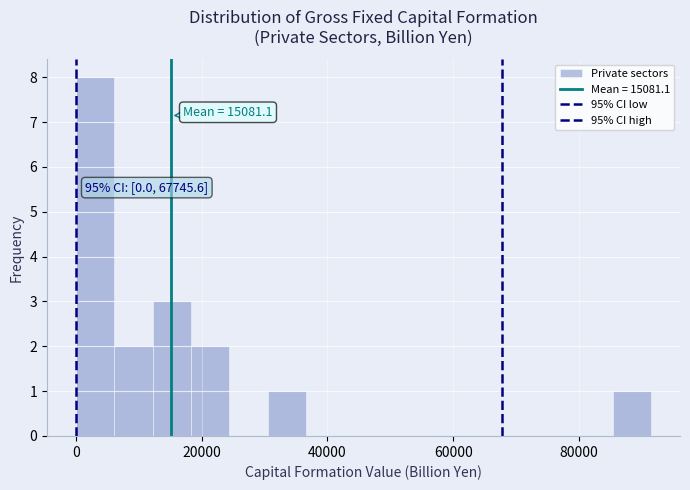

Around what value on the x-axis is the tallest bar? Give the approximate position of its centre, as read against the axis.

4000